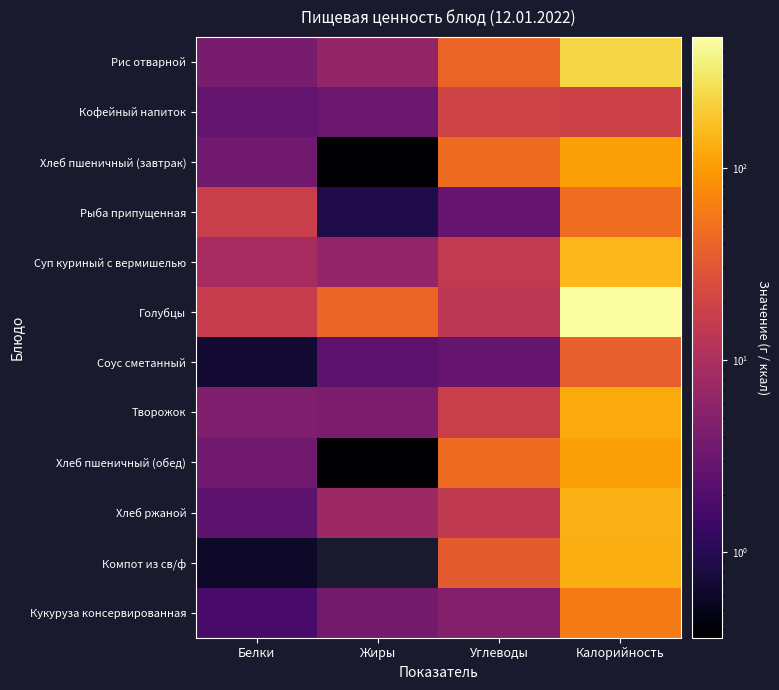

Which series has the widest spread of values?

Голубцы